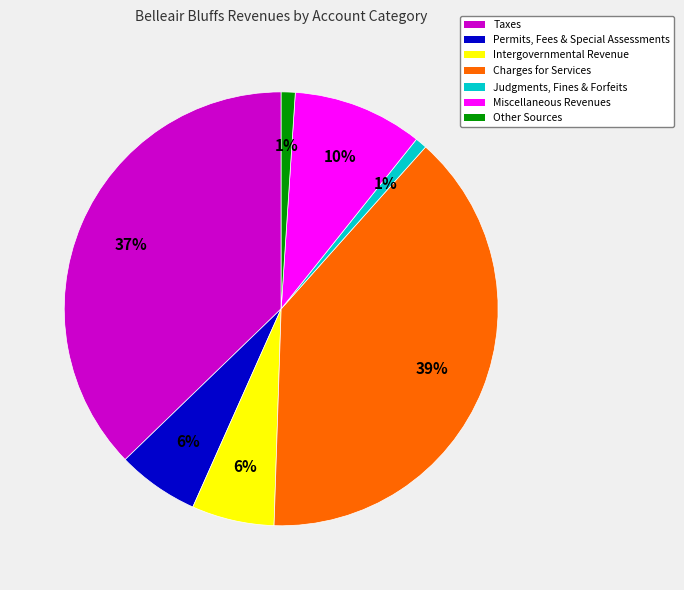

To the nearest percent, what percentage of the pie is Other Sources?

1%